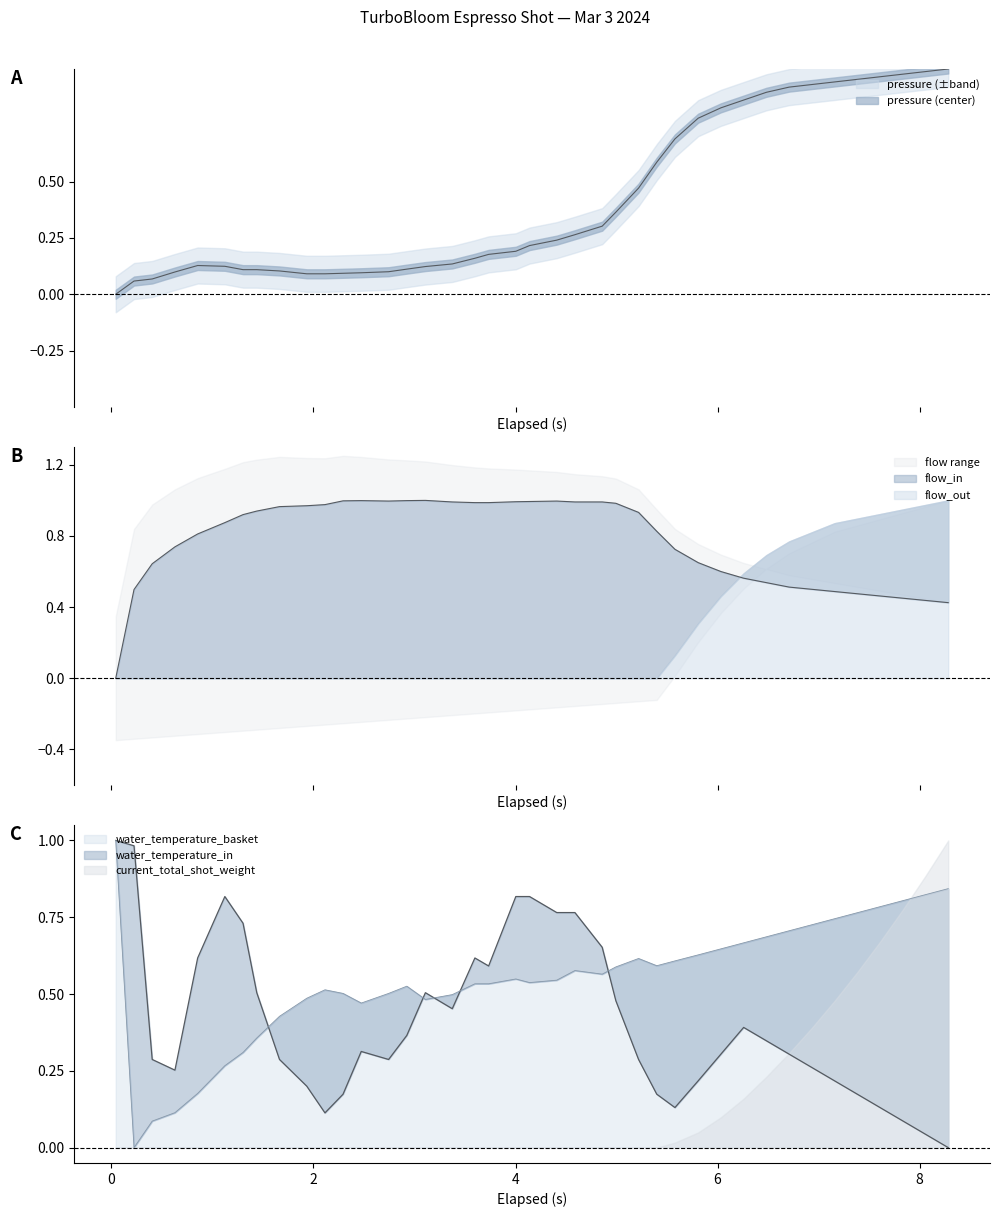

In pressure, how many points are higher than both neighbors (excluding endpoints)?

1